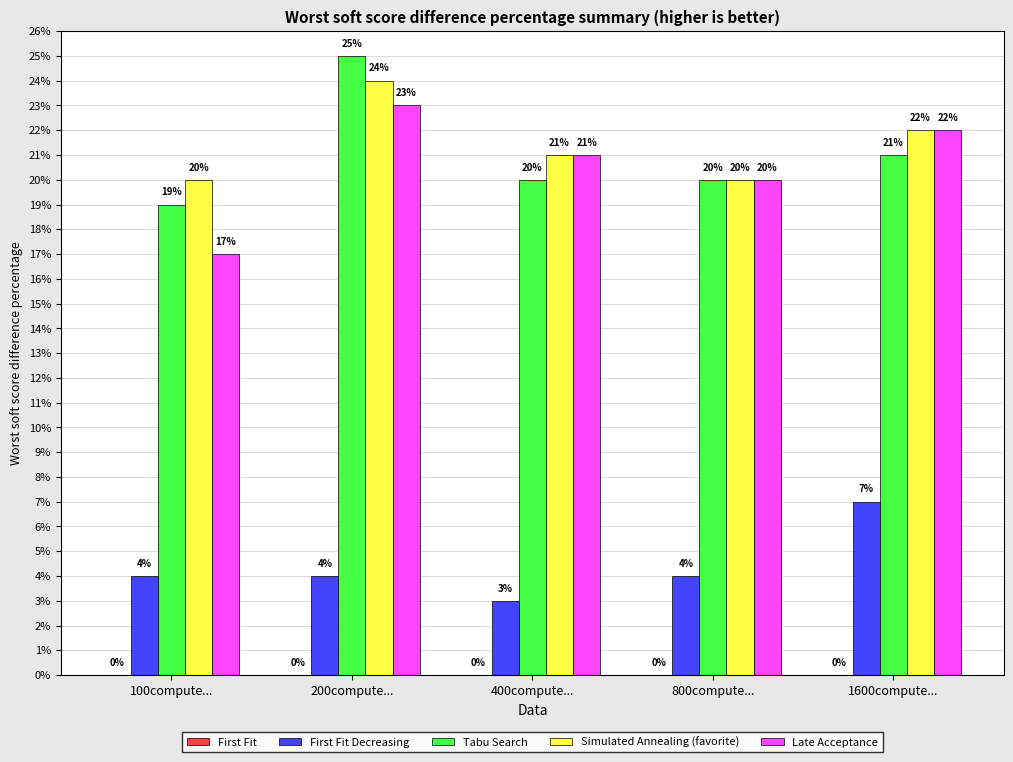

Read the First Fit Decreasing value at 800compute....

4